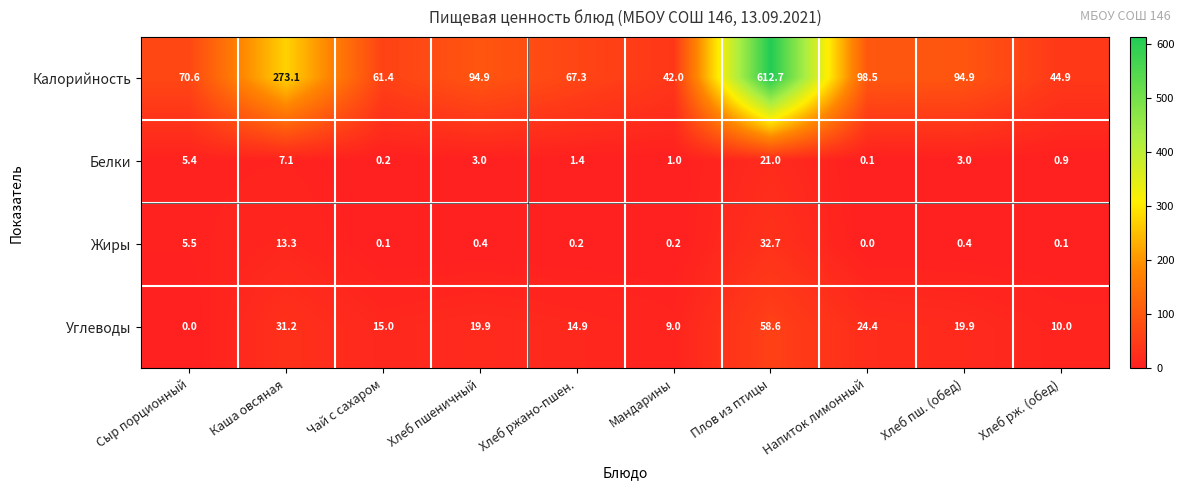

Which series changed the most between Хлеб ржано-пшен. and Плов из птицы?

Калорийность